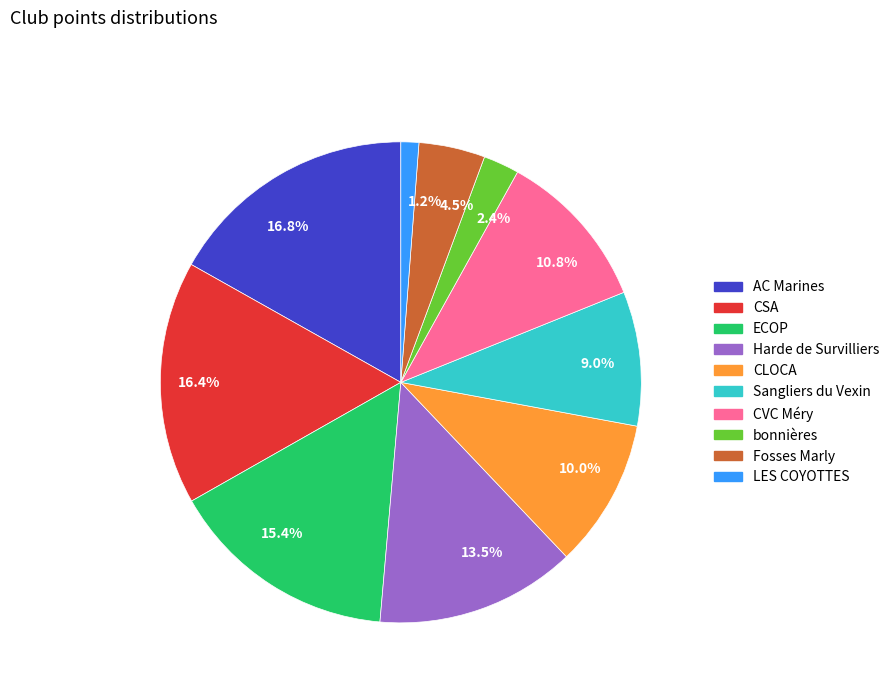

To the nearest percent, what is the average slice percentage?

10%